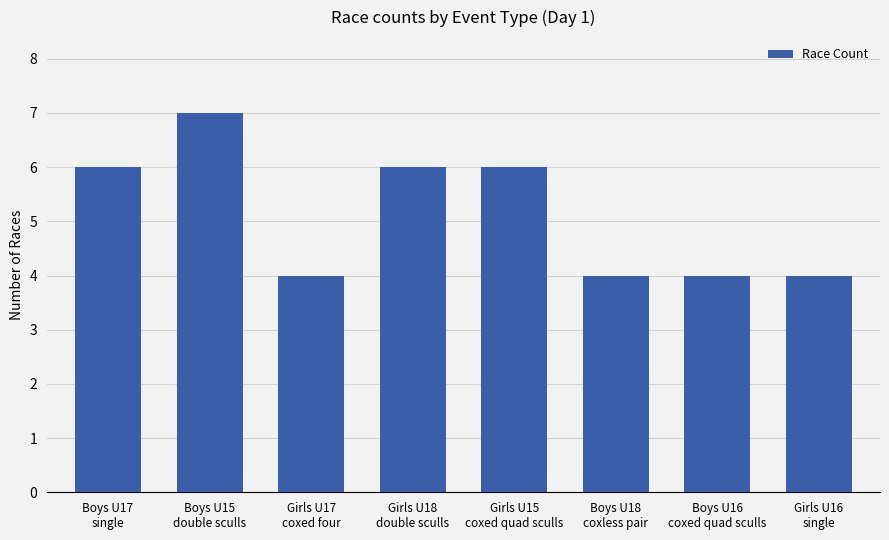

Which label corresponds to the largest value in the chart?

Boys U15
double sculls